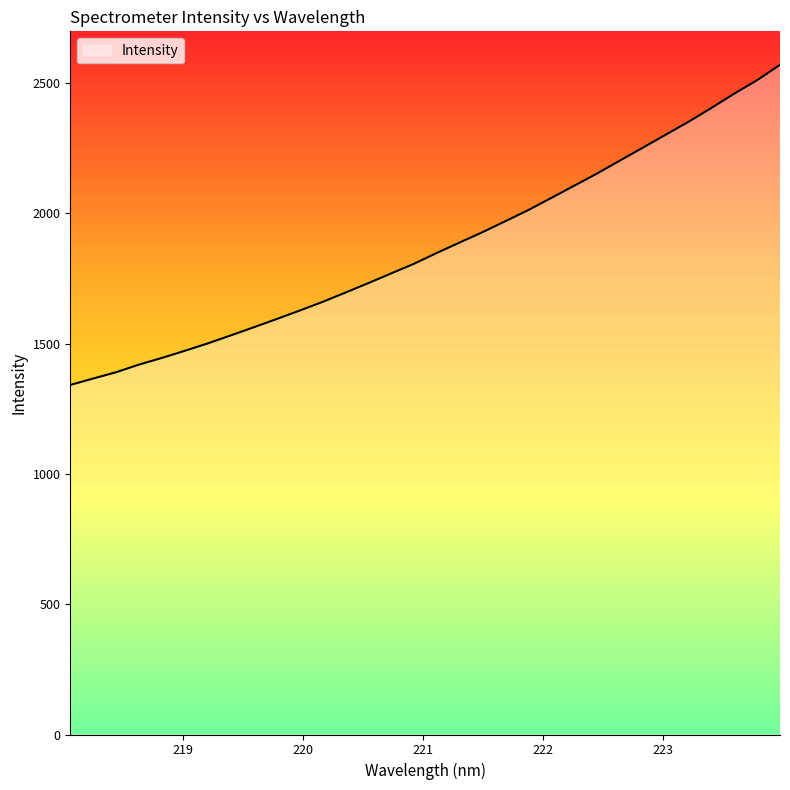

How many lines are shown in the chart?

1